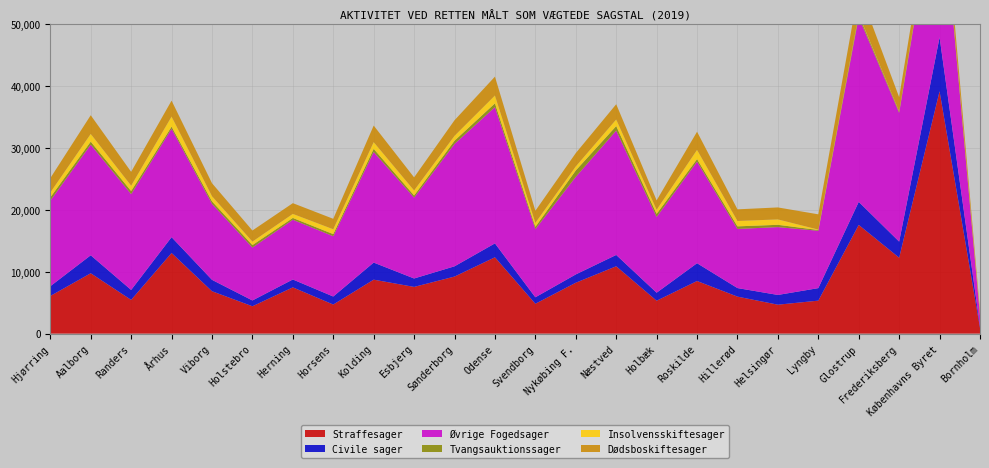

Reading left to right, transcribe all the data shown in this chart.

Straffesager: Hjørring=6077.9	Aalborg=9752.1	Randers=5448.3	Århus=13023.8	Viborg=6849.1	Holstebro=4418.3	Herning=7471.4	Horsens=4696.4	Kolding=8716.5	Esbjerg=7545.8	Sønderborg=9216.1	Odense=12330.3	Svendborg=4822.9	Nykøbing F.=8221.8	Næstved=10877.8	Holbæk=5313.0	Roskilde=8498.6	Hillerød=5976.1	Helsingør=4673.0	Lyngby=5326.1	Glostrup=17559.7	Frederiksberg=12262.6	Københavns Byret=39151.9	Bornholm=916.2
Civile sager: Hjørring=1576.4	Aalborg=2900.6	Randers=1608.6	Århus=2558.8	Viborg=1839.2	Holstebro=937.9	Herning=1273.1	Horsens=1297.4	Kolding=2760.6	Esbjerg=1360.5	Sønderborg=1656.9	Odense=2246.9	Svendborg=1045.0	Nykøbing F.=1340.8	Næstved=1830.2	Holbæk=1295.6	Roskilde=2872.9	Hillerød=1380.6	Helsingør=1574.8	Lyngby=2022.9	Glostrup=3721.0	Frederiksberg=2600.1	Københavns Byret=8713.6	Bornholm=252.6
Øvrige Fogedsager: Hjørring=13819.3	Aalborg=17874.8	Randers=15476.8	Århus=17520.4	Viborg=12276.2	Holstebro=8545.8	Herning=9648.3	Horsens=9739.7	Kolding=17868.4	Esbjerg=13066.9	Sønderborg=19768.5	Odense=22009.0	Svendborg=11014.5	Nykøbing F.=15760.5	Næstved=20089.1	Holbæk=12239.7	Roskilde=16412.6	Hillerød=9553.2	Helsingør=10958.5	Lyngby=9263.1	Glostrup=29856.6	Frederiksberg=20794.4	Københavns Byret=26783.8	Bornholm=1767.0
Tvangsauktionssager: Hjørring=535.2	Aalborg=484.9	Randers=498.4	Århus=338.2	Viborg=403.5	Holstebro=401.0	Herning=292.3	Horsens=341.0	Kolding=504.0	Esbjerg=345.8	Sønderborg=523.4	Odense=606.4	Svendborg=368.8	Nykøbing F.=1035.1	Næstved=729.7	Holbæk=500.6	Roskilde=406.6	Hillerød=416.9	Helsingør=370.3	Lyngby=124.6	Glostrup=345.8	Frederiksberg=191.4	Københavns Byret=331.3	Bornholm=73.9
Insolvensskiftesager: Hjørring=780.2	Aalborg=1246.1	Randers=867.1	Århus=1619.8	Viborg=831.2	Holstebro=561.9	Herning=654.2	Horsens=784.0	Kolding=1080.9	Esbjerg=806.6	Sønderborg=785.1	Odense=1269.0	Svendborg=634.9	Nykøbing F.=650.5	Næstved=1064.0	Holbæk=655.5	Roskilde=1491.1	Hillerød=865.0	Helsingør=872.4	Lyngby=66.0	Glostrup=84.0	Frederiksberg=37.3	Københavns Byret=65.0	Bornholm=131.2
Dødsboskiftesager: Hjørring=2326.8	Aalborg=3018.1	Randers=2235.5	Århus=2576.8	Viborg=2097.4	Holstebro=1792.6	Herning=1734.2	Horsens=1687.8	Kolding=2677.4	Esbjerg=2113.9	Sønderborg=2519.1	Odense=3051.0	Svendborg=1960.0	Nykøbing F.=2154.4	Næstved=2464.8	Holbæk=1520.2	Roskilde=2931.6	Hillerød=1884.0	Helsingør=1935.5	Lyngby=2466.9	Glostrup=4103.6	Frederiksberg=2309.2	Københavns Byret=2915.9	Bornholm=596.5